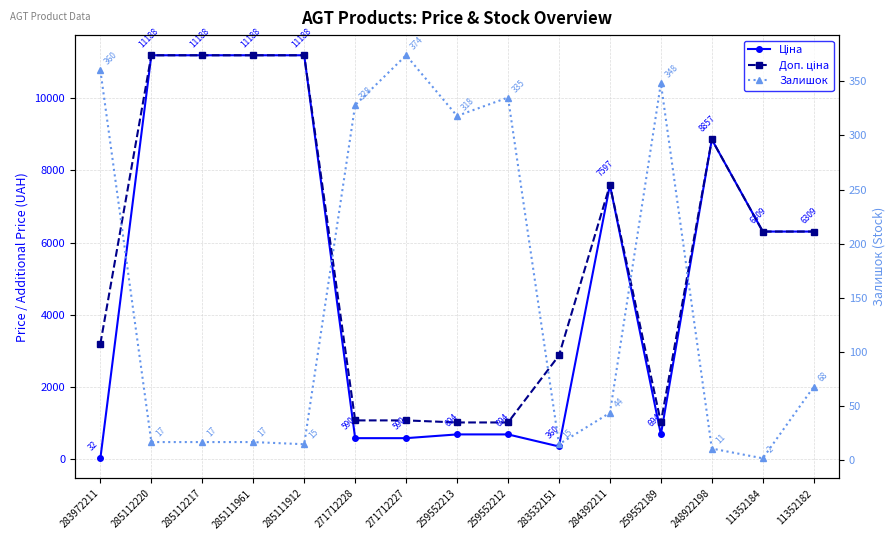

At which category does Доп. ціна reach its first local valley?

259552189